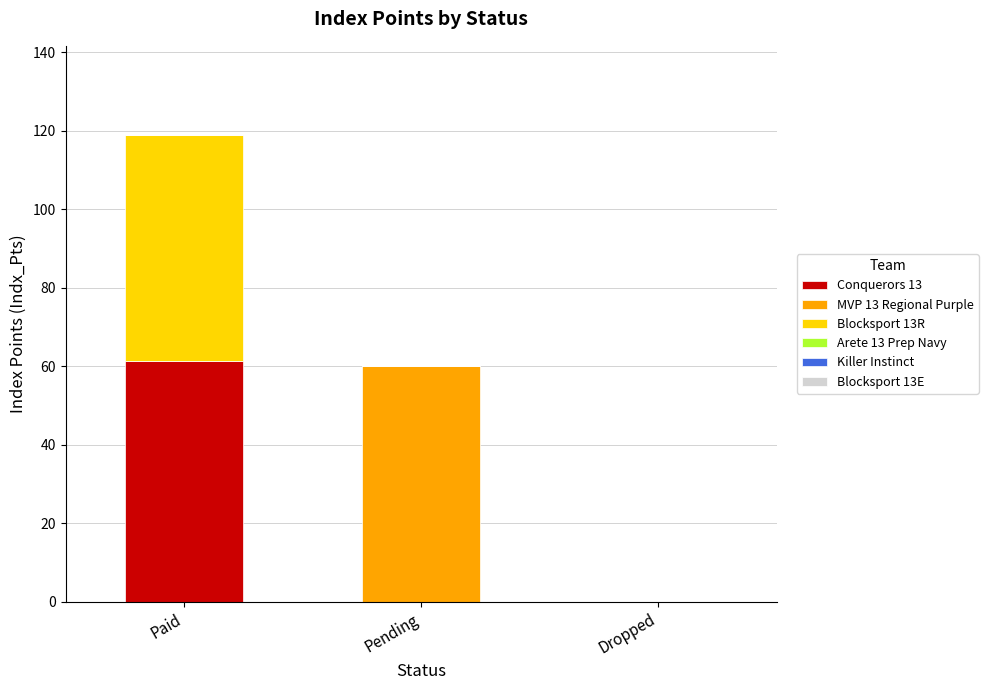

Which category has the highest value in the Conquerors 13 series?

Paid